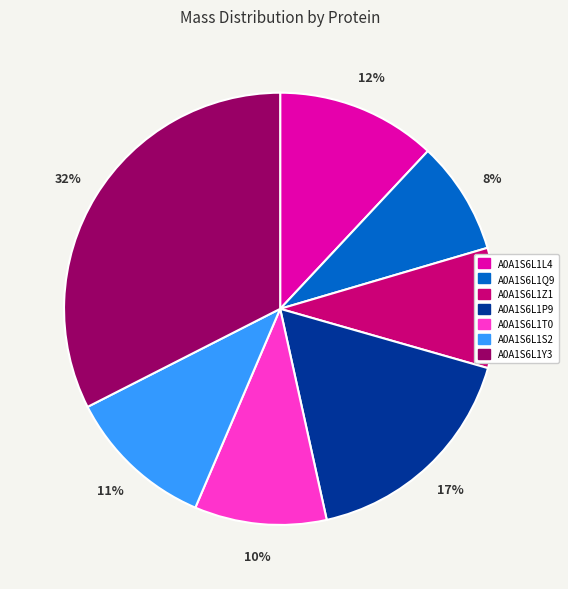

Rank the categories by value from highest to lowest.

A0A1S6L1Y3, A0A1S6L1P9, A0A1S6L1L4, A0A1S6L1S2, A0A1S6L1T0, A0A1S6L1Z1, A0A1S6L1Q9